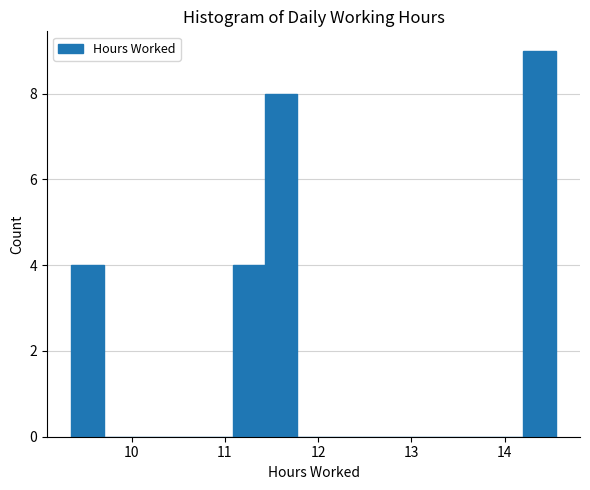

Around what value on the x-axis is the tallest bar? Give the approximate position of its centre, as read against the axis.

14.4